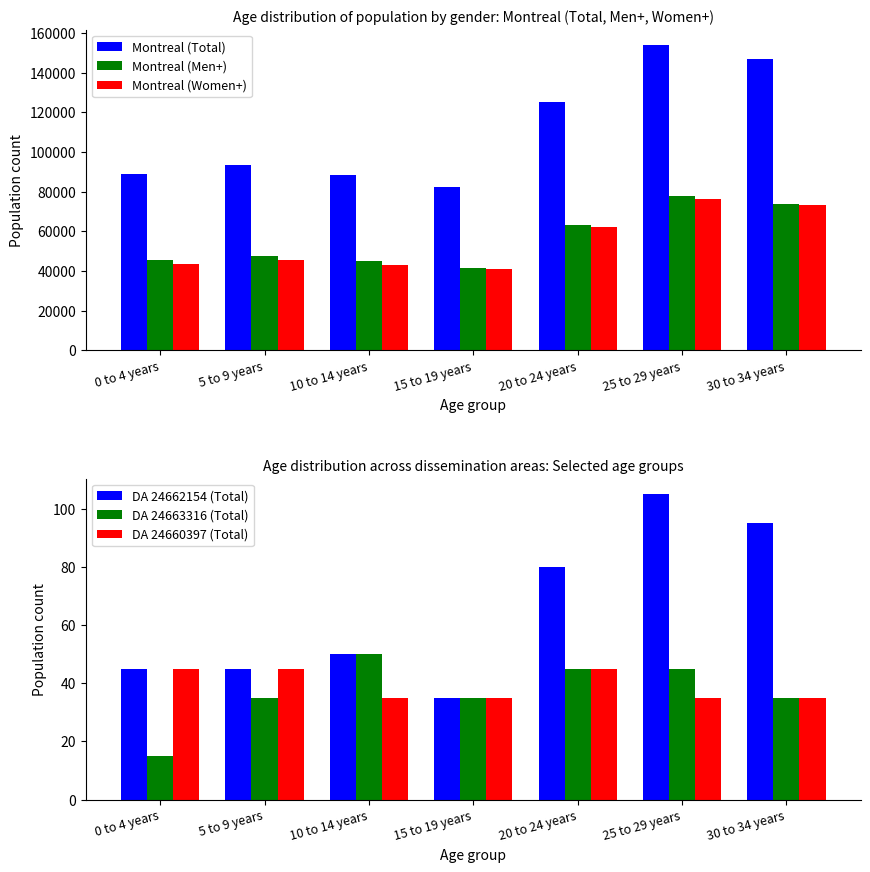

Is the value of DA 24663316 (Total) at 0 to 4 years greater than the value of Montreal (Men+) at 25 to 29 years?

No